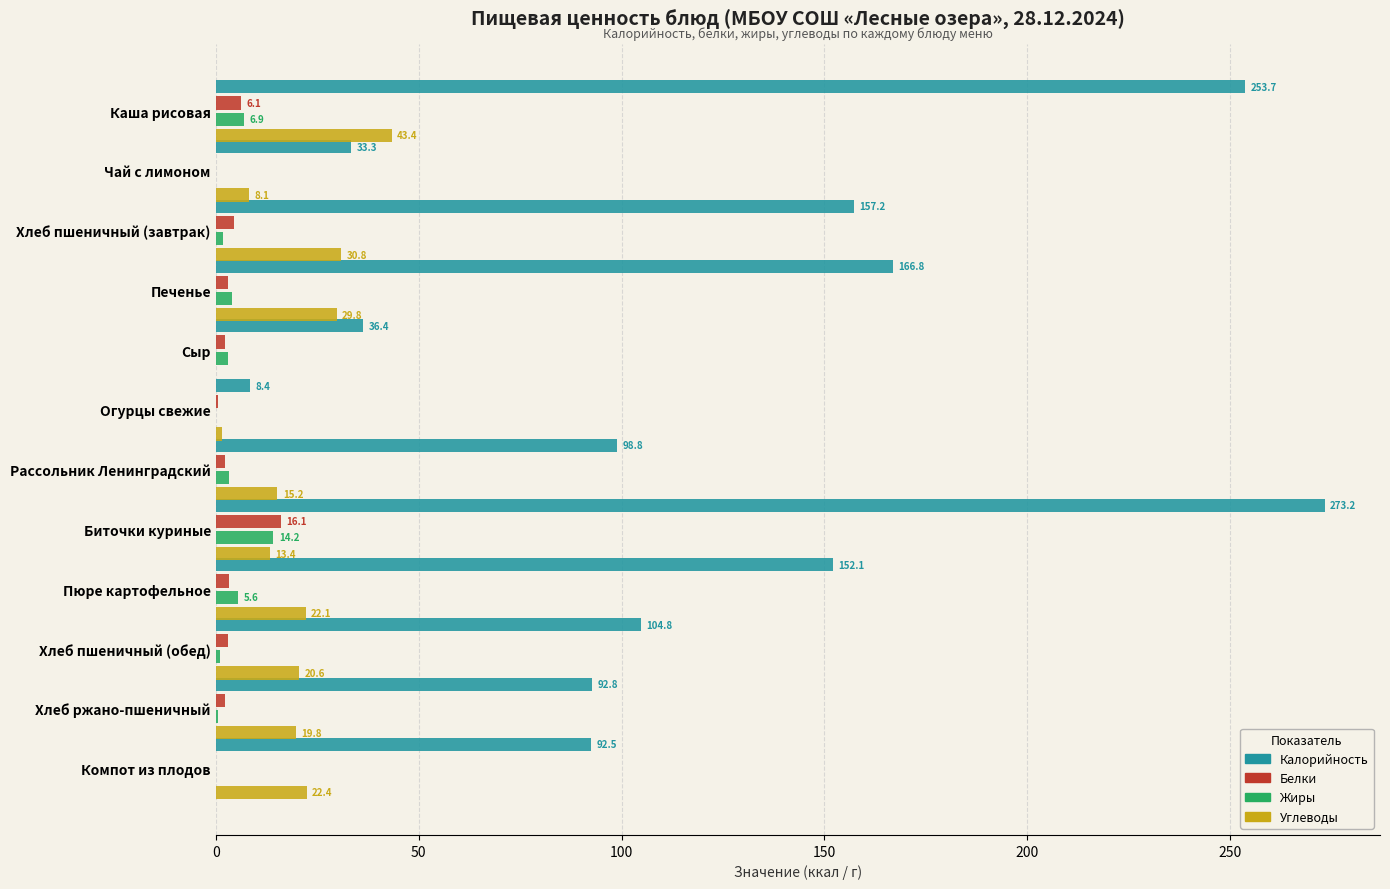

How many positive values does the Жиры series have?

11